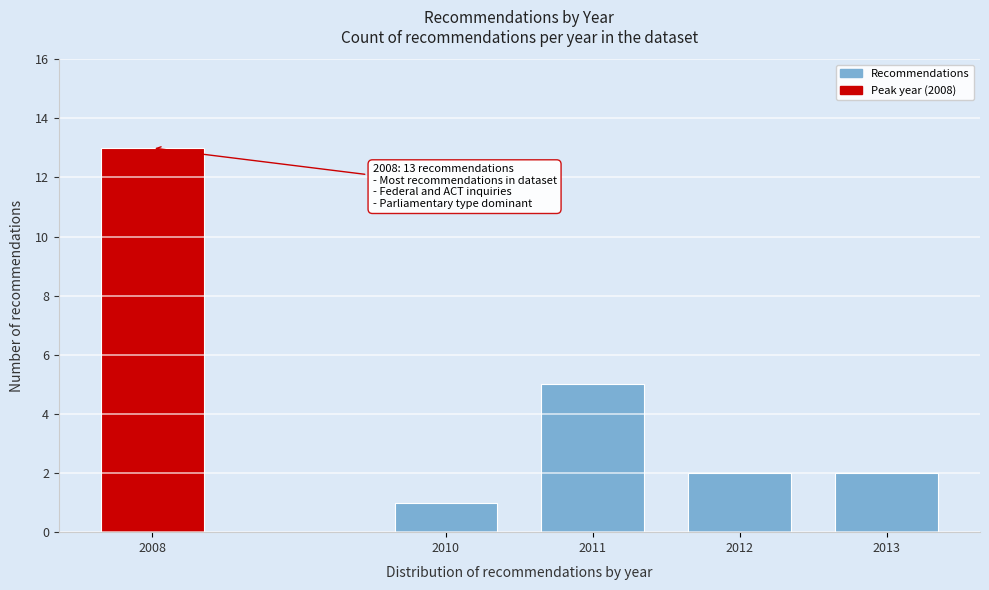

Reading left to right, transcribe all the data shown in this chart.

2008=13	2010=1	2011=5	2012=2	2013=2